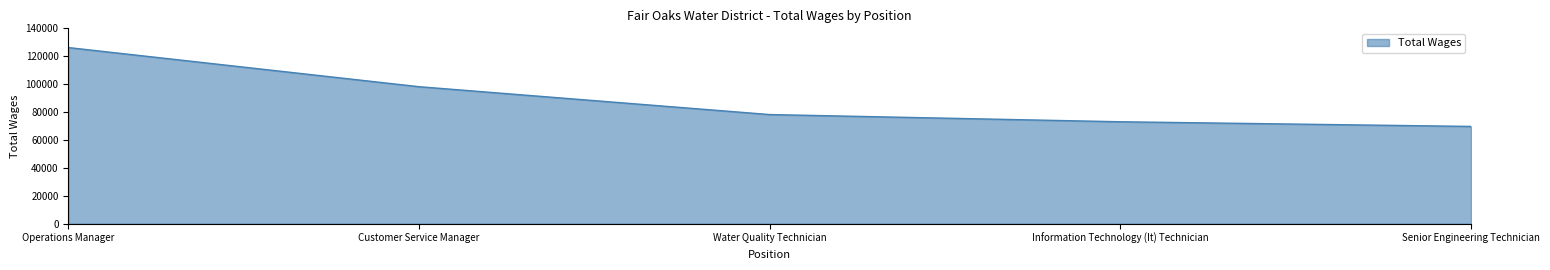

Approximately how many times larger is the value at Water Quality Technician compared to Operations Manager?

0.6